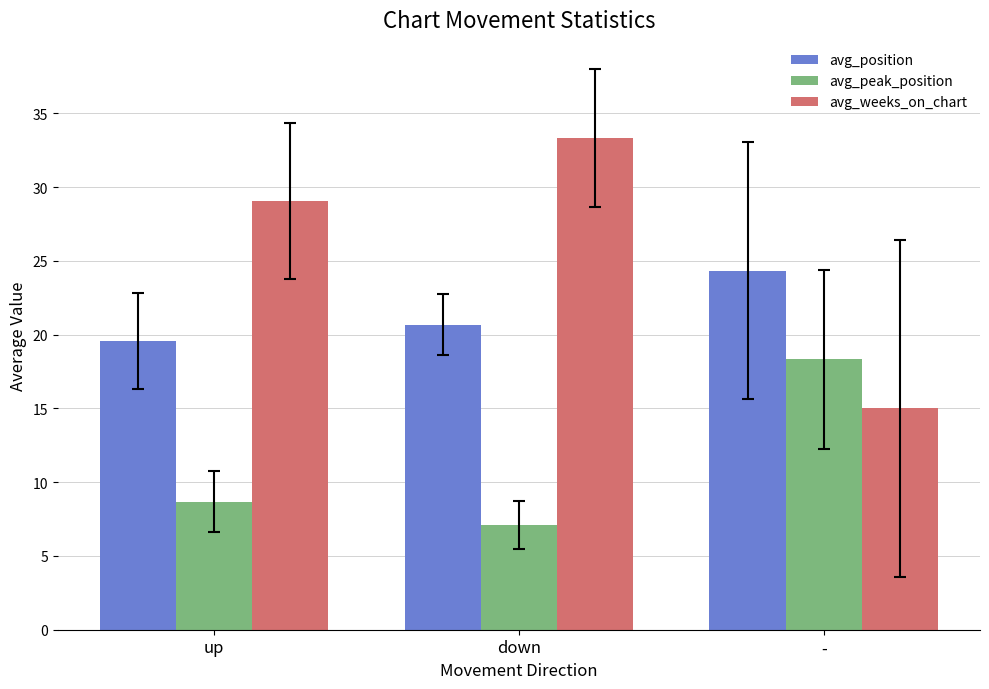

At how many categories does at least one series exceed 20?

3